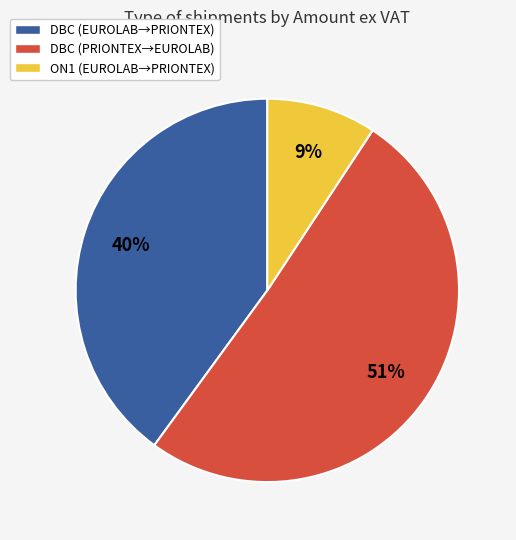

Which slice is the largest?

DBC (PRIONTEX→EUROLAB)